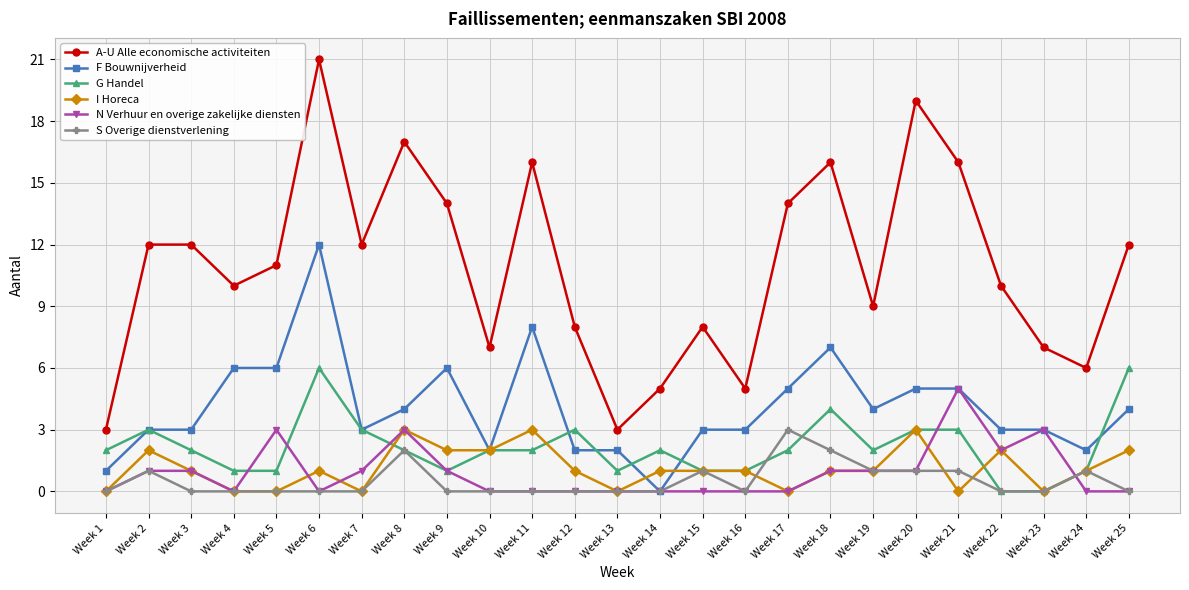

At which category does I Horeca reach its first local peak?

Week 2